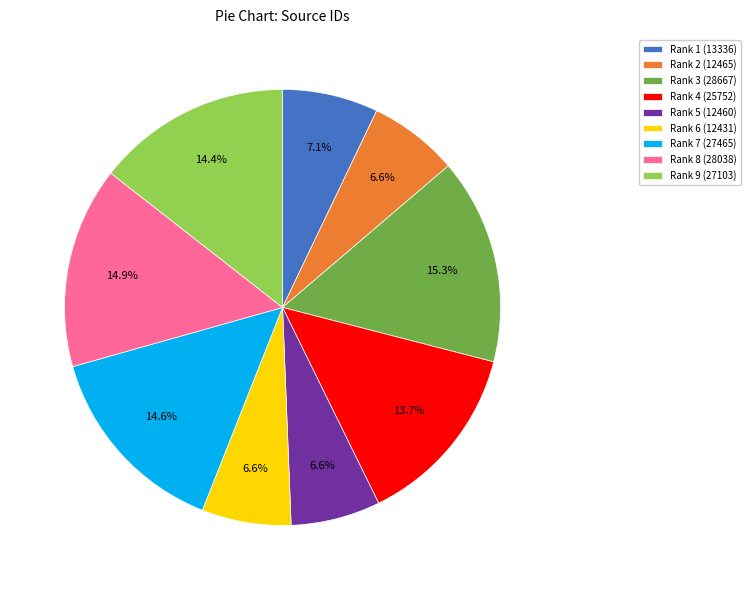

Between Rank 3 (28667) and Rank 9 (27103), which is larger?

Rank 3 (28667)